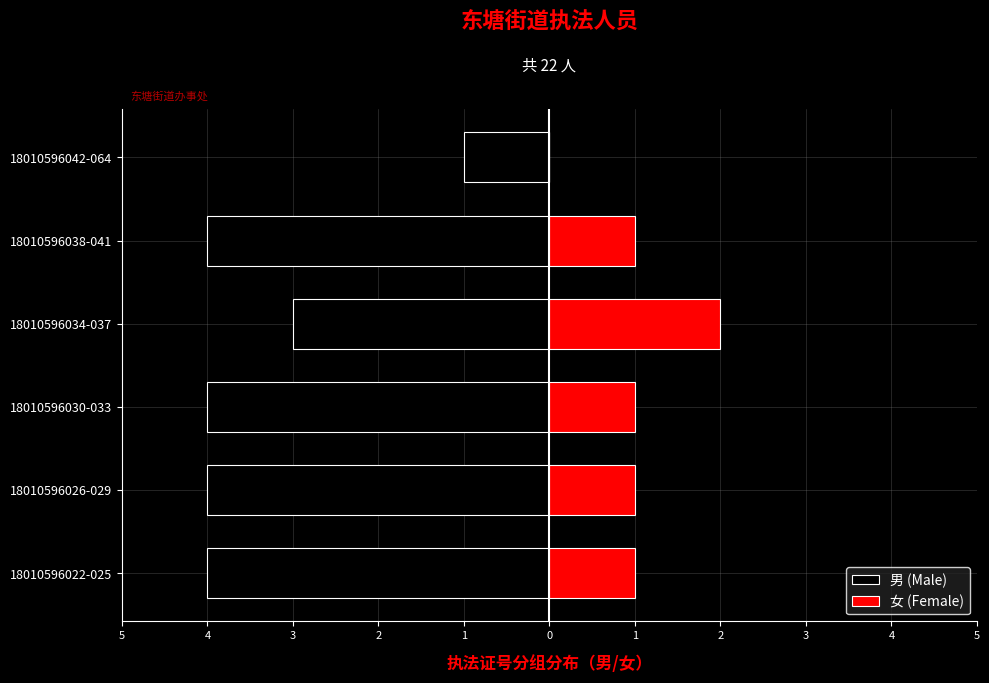

The 女 (Female) series shows 0 at 18010596026-029. True or false?

False